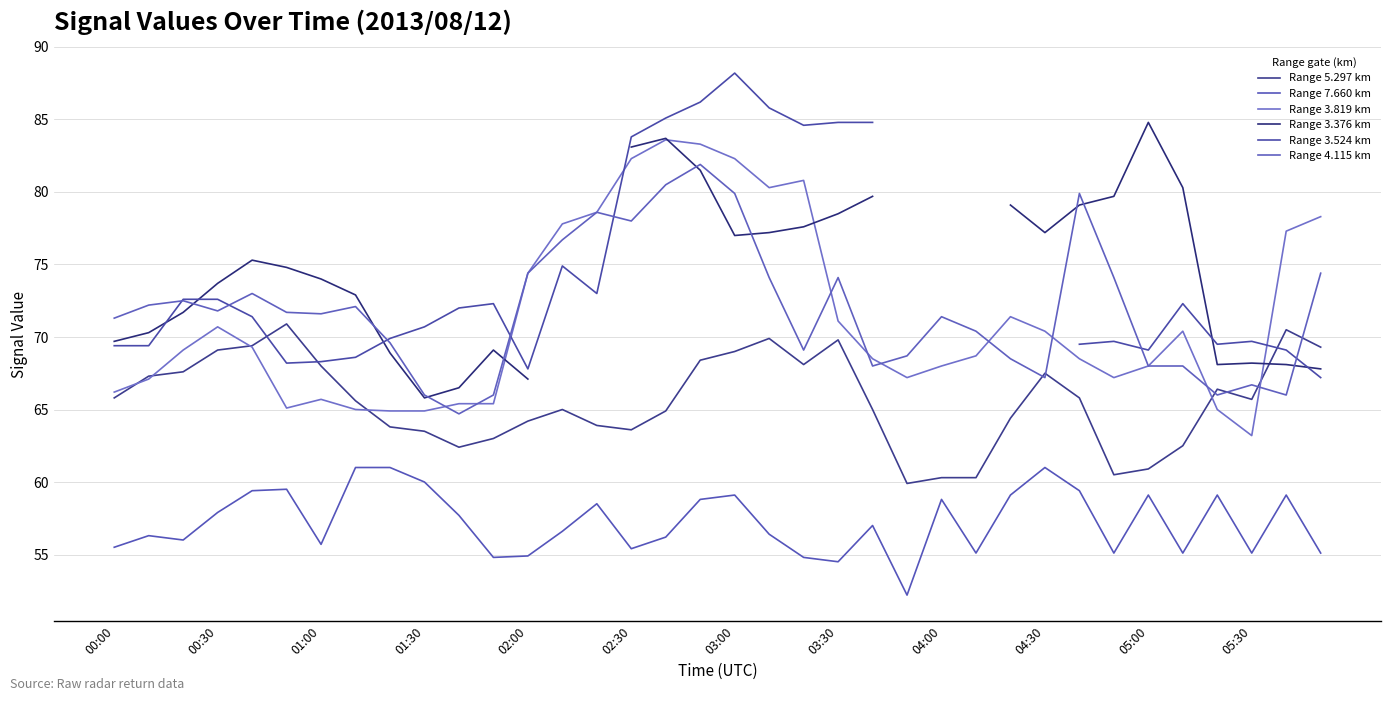

How many values in Range 3.524 km are above zero?

31